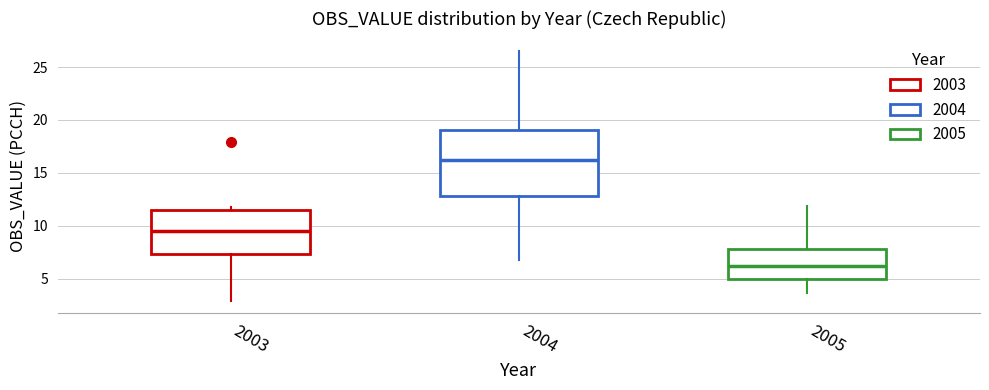

Where is the lower edge of the box at x = 2005 on the y-axis? The values are not printed on the chart, so give them approximately, as read against the axis.

5.0